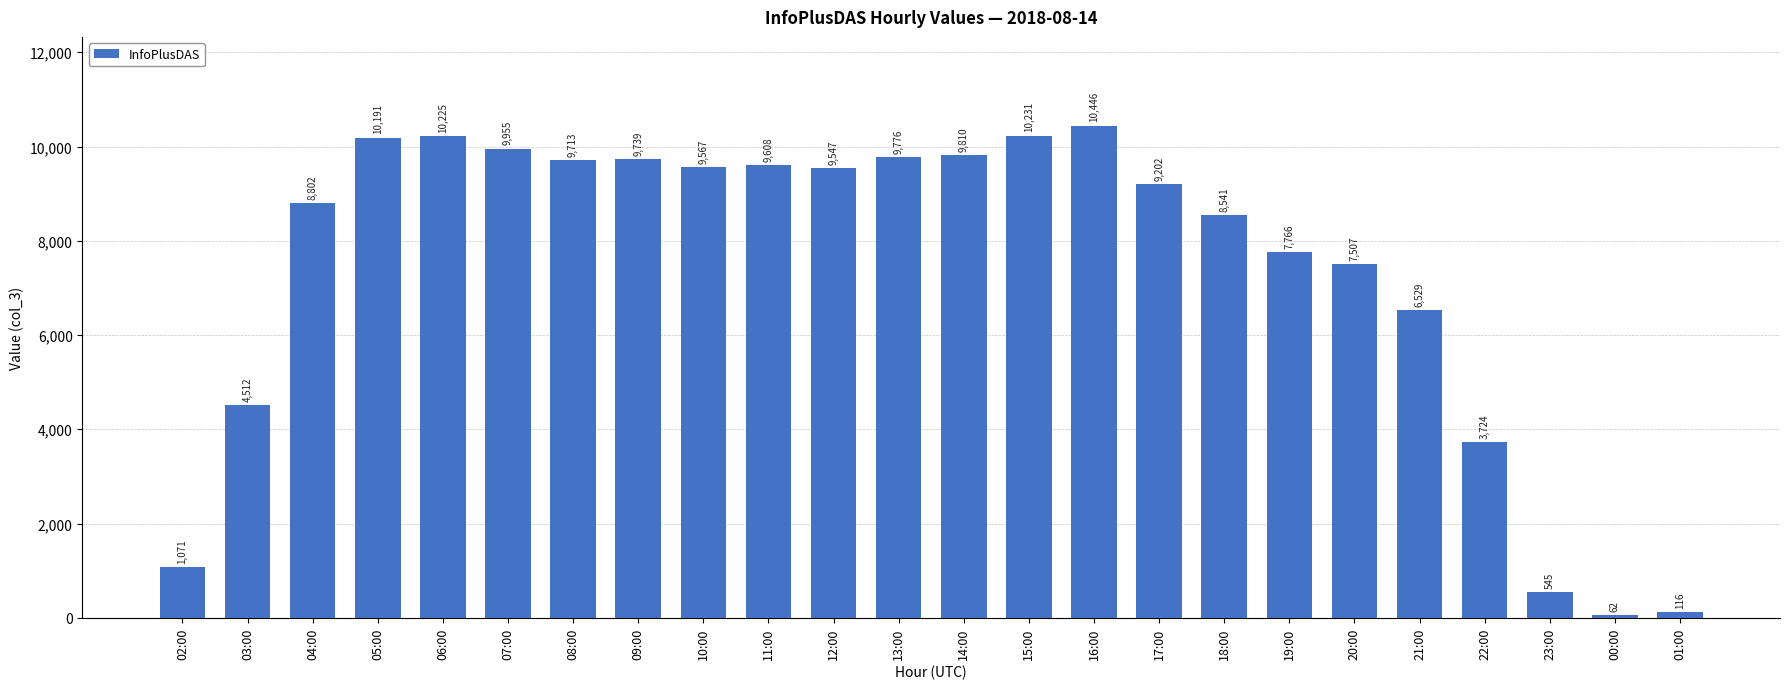

Reading left to right, extract all data points from this chart.

02:00=1071	03:00=4512	04:00=8802	05:00=10191	06:00=10225	07:00=9955	08:00=9713	09:00=9739	10:00=9567	11:00=9608	12:00=9547	13:00=9776	14:00=9810	15:00=10231	16:00=10446	17:00=9202	18:00=8541	19:00=7766	20:00=7507	21:00=6529	22:00=3724	23:00=545	00:00=62	01:00=116